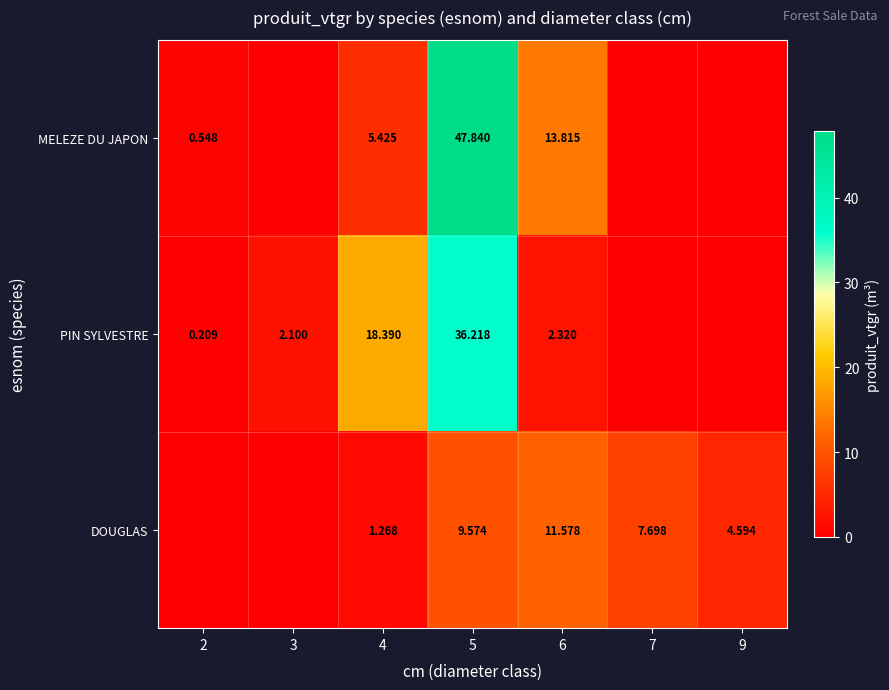

What is the average value of the DOUGLAS series?

5.0